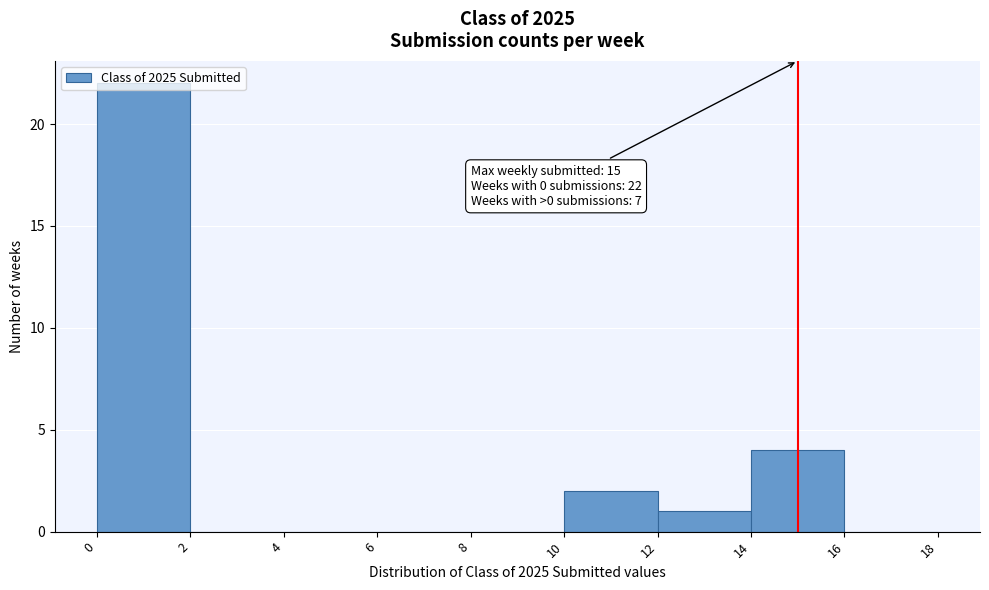

Which range on the x-axis has the tallest bar?

0 to 2